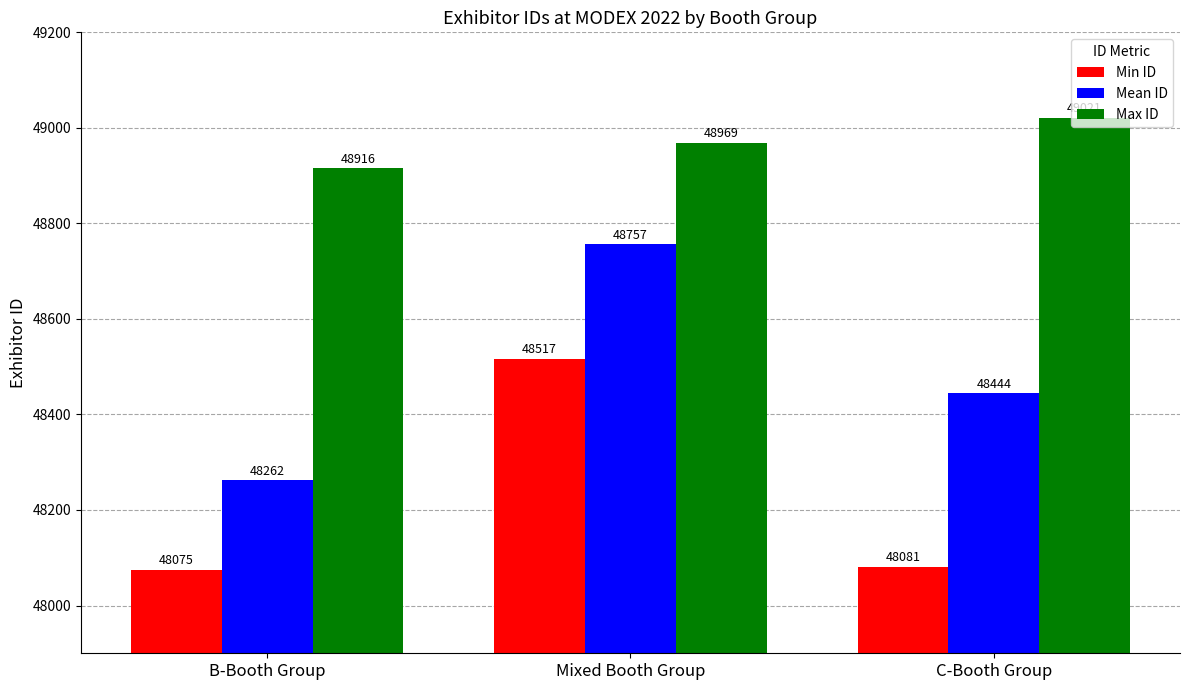

What is the total value across all series at Mixed Booth Group?

146243